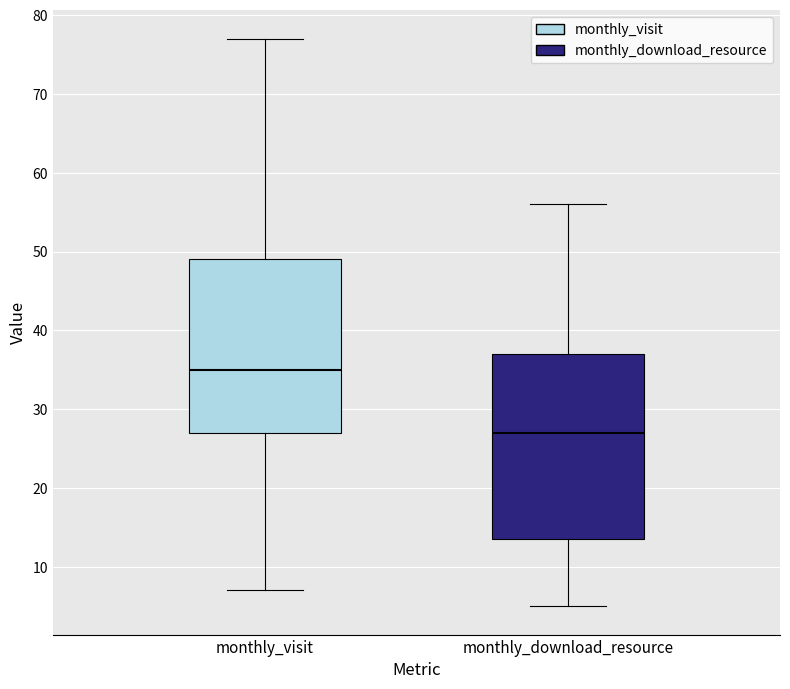

Where does the median line of the box for monthly_visit sit on the y-axis? The values are not printed on the chart, so give them approximately, as read against the axis.

35